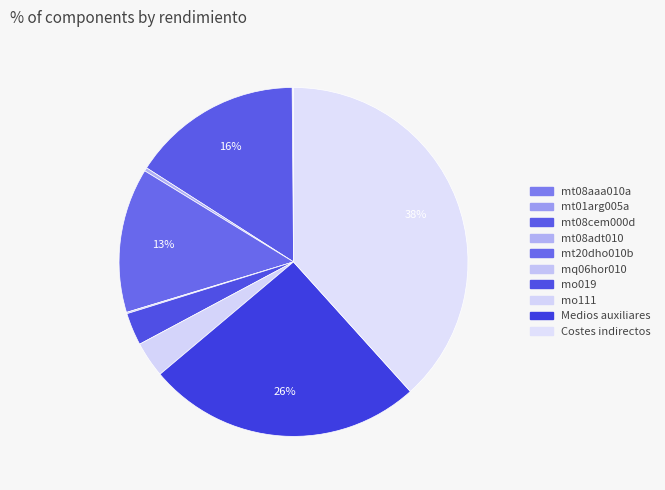

Combined, do mq06hor010 and Costes indirectos account for over 50%?

No